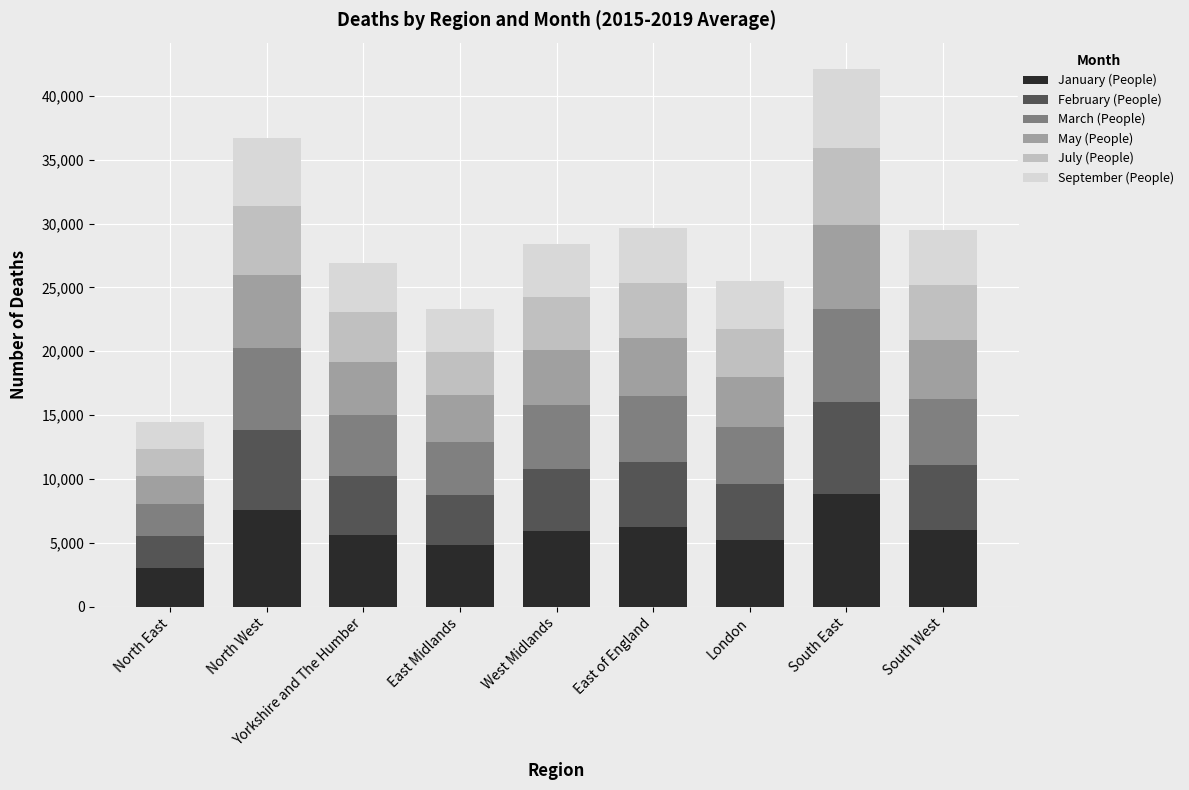

At which category is the sum across all series the highest?

South East